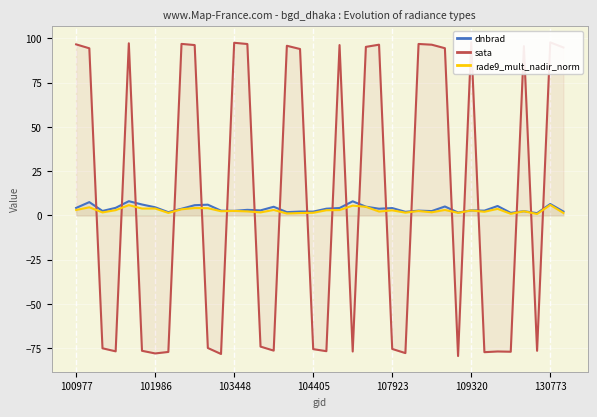

The rade9_mult_nadir_norm series shows 1.6 at 25. True or false?

True